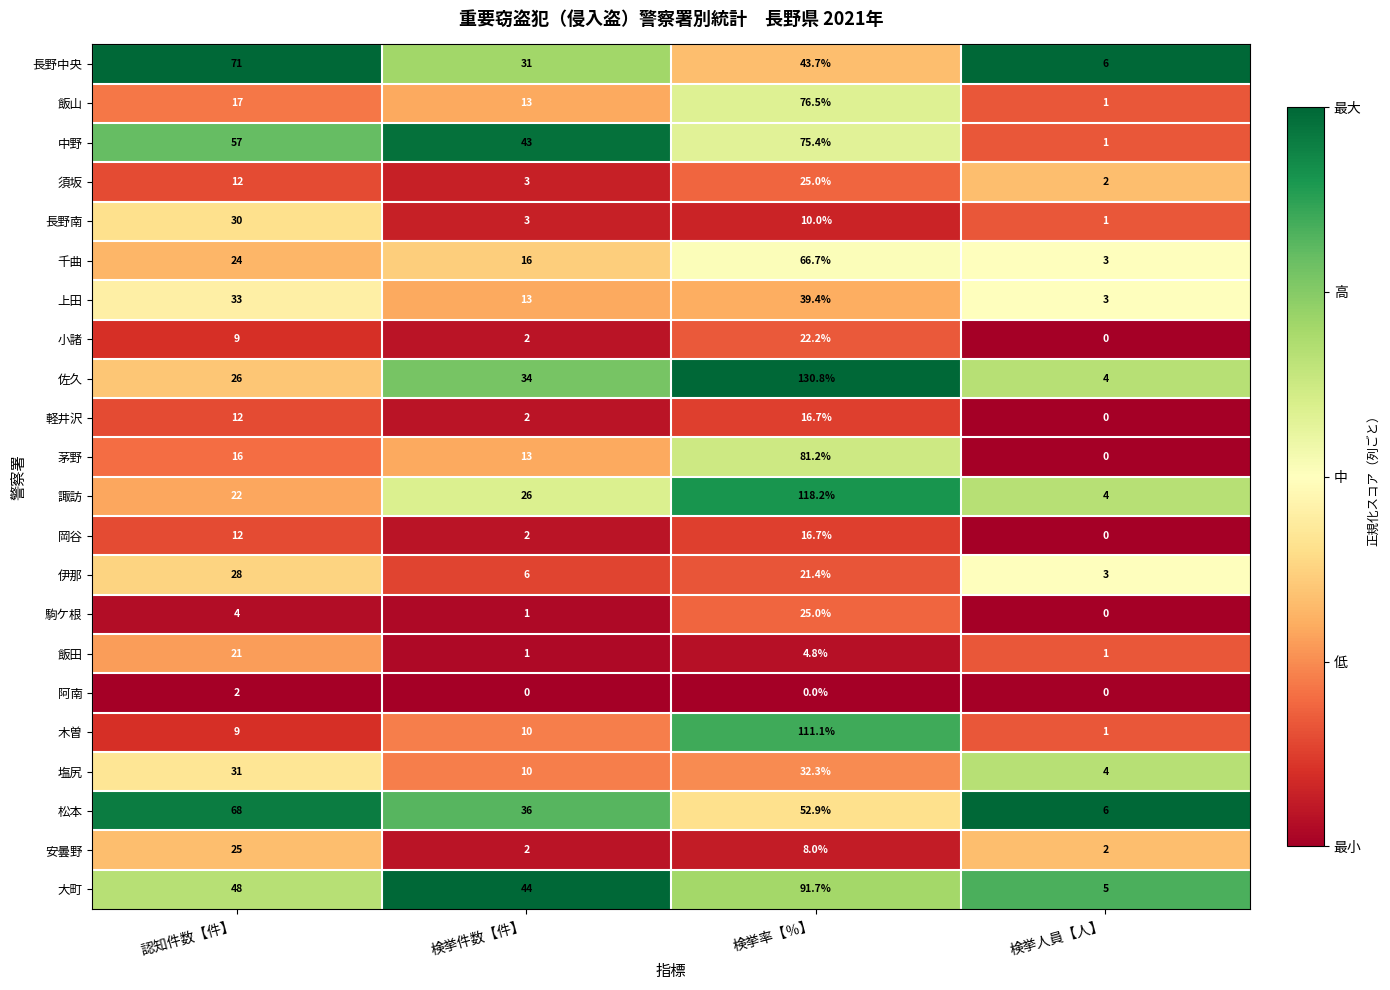

How many distinct data groups are displayed?

22